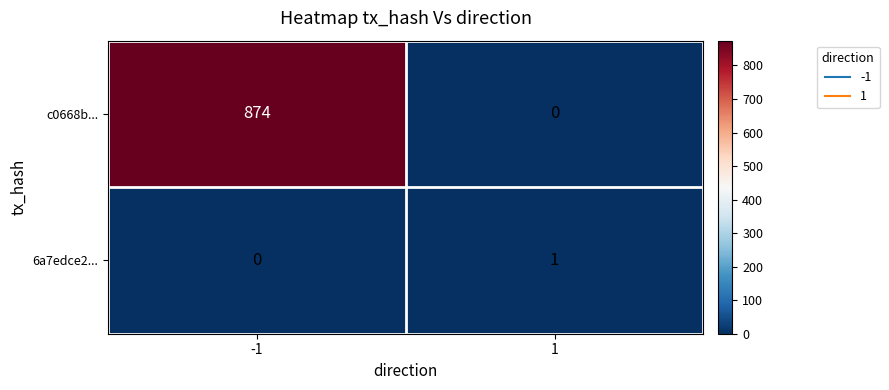

How many values in 6a7edce2... are above zero?

1